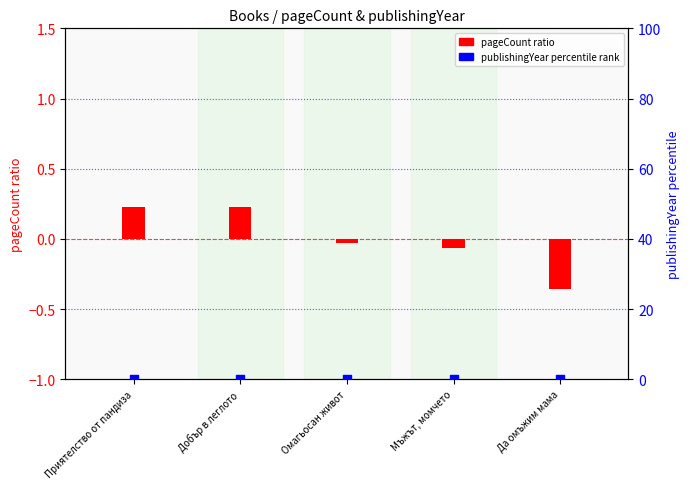

Which series contains the lowest Y value?

pageCount ratio